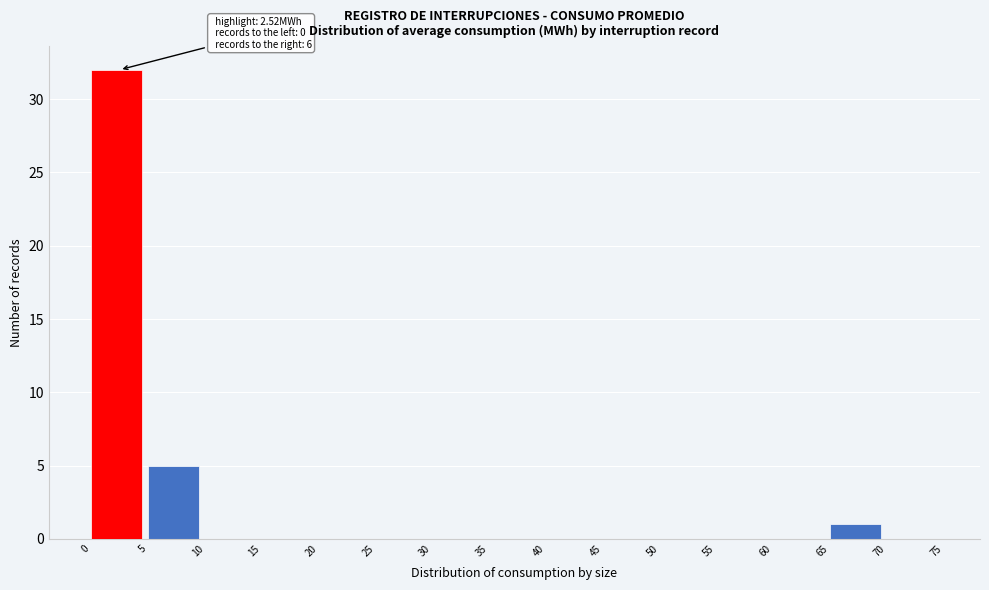

Over which range of the x-axis is the bar tallest?

0 to 5